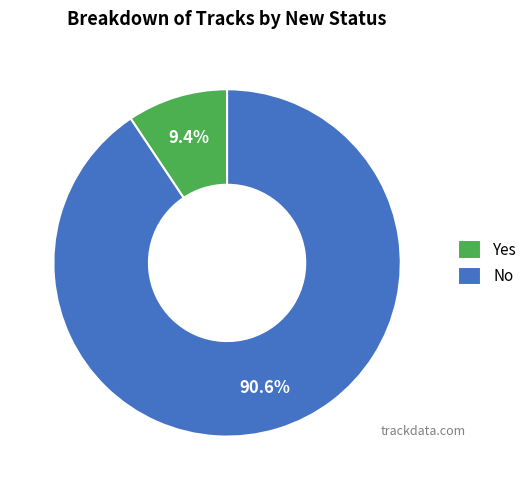

Does any single category account for the majority?

Yes